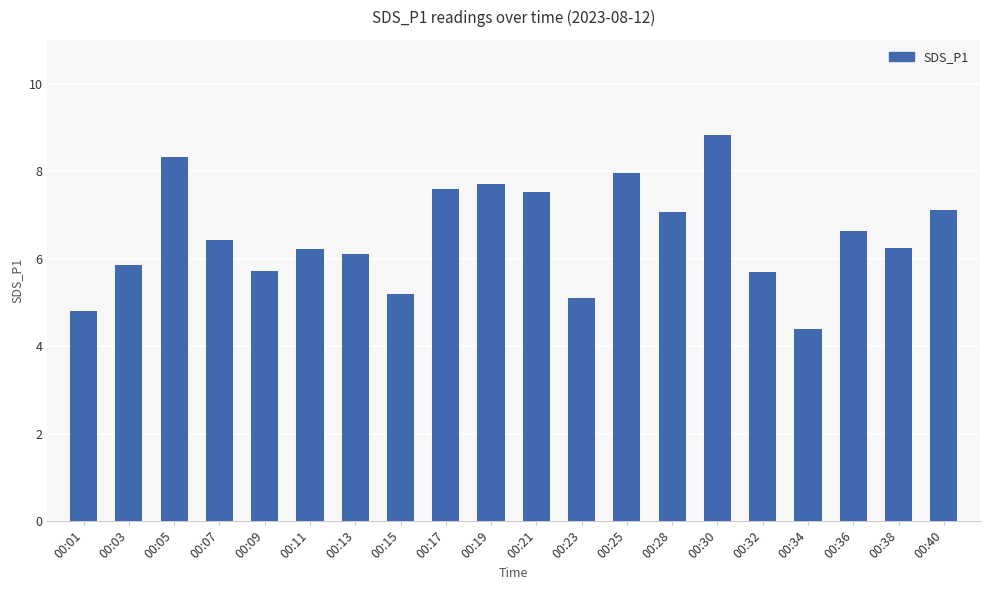

What is the change in value from 00:13 to 00:40?

+1.0